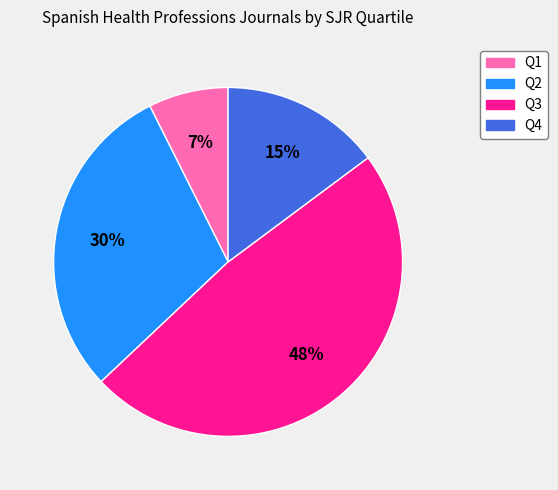

Rank the categories by value from lowest to highest.

Q1, Q4, Q2, Q3